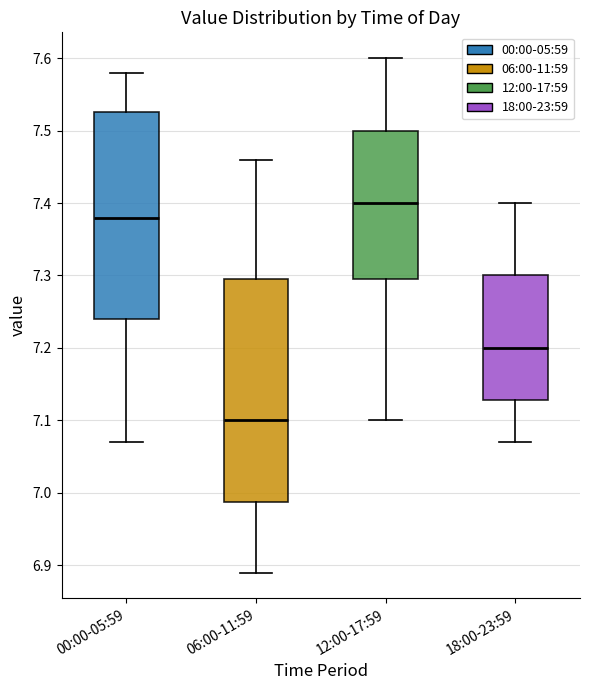

Comparing the boxes themselves (not the whiskers), which one is the tallest?

06:00-11:59